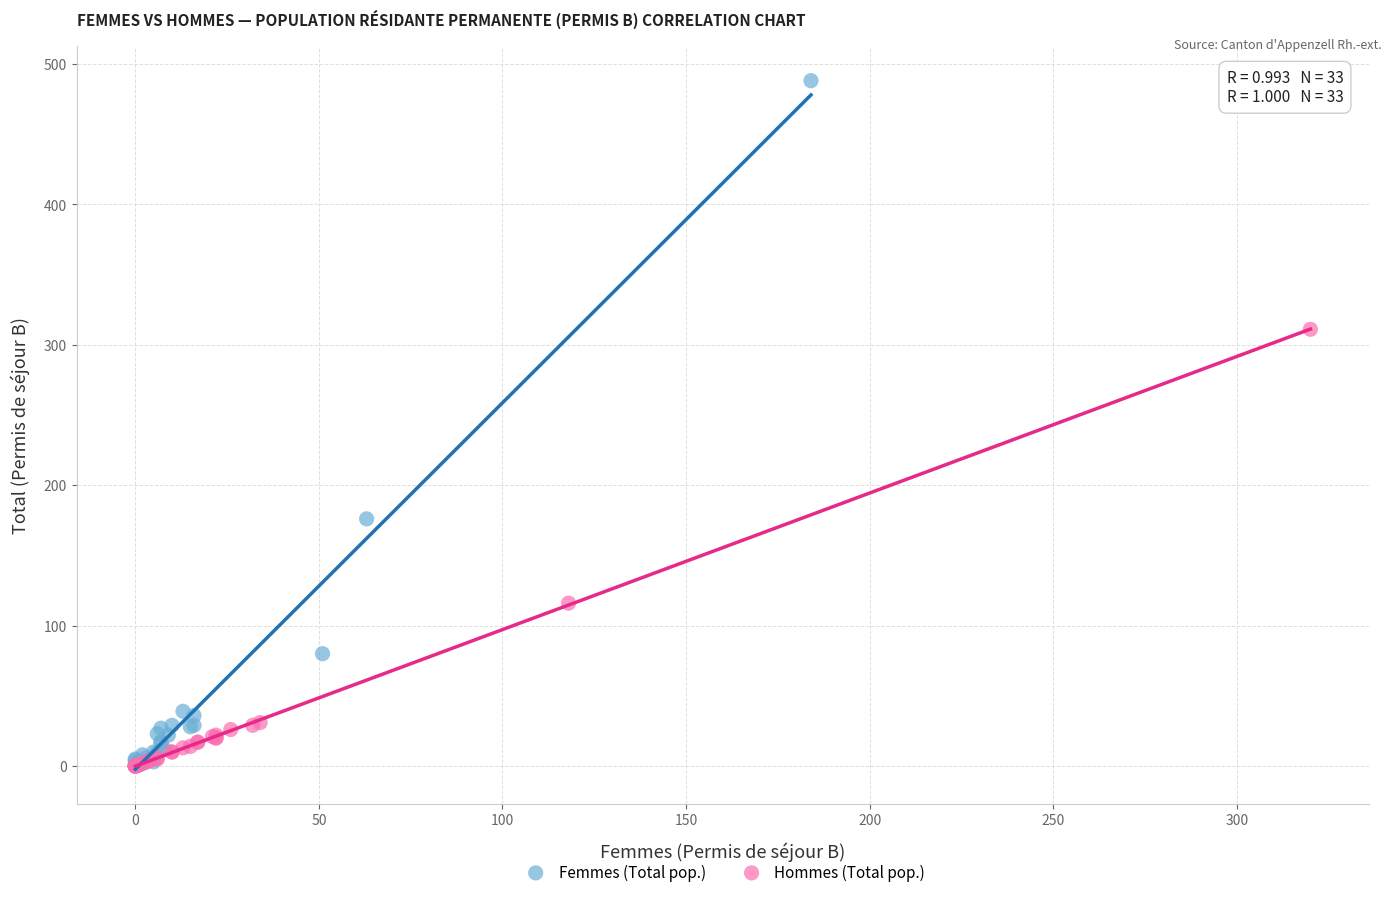

Which series reaches the maximum Y coordinate?

Femmes (Total pop.)